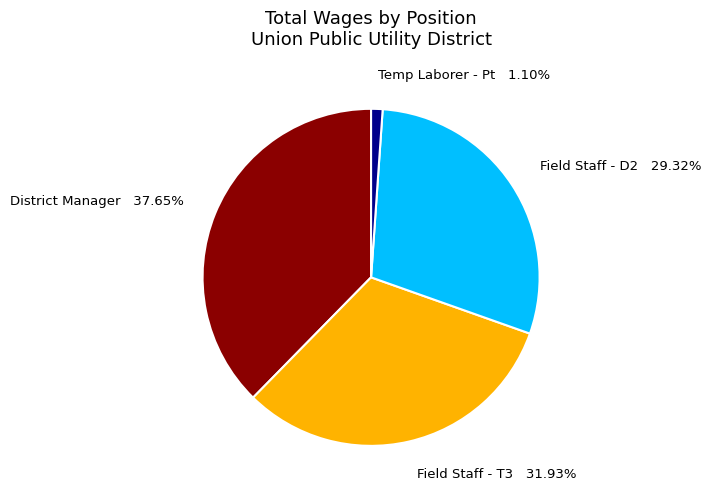

Is there a majority slice in this chart?

No